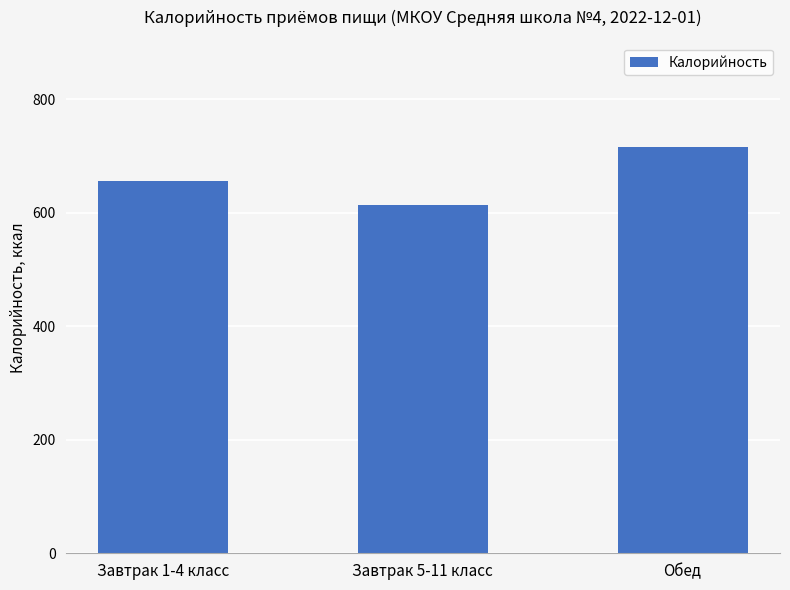

Between Завтрак 1-4 класс and Обед, which is larger?

Обед